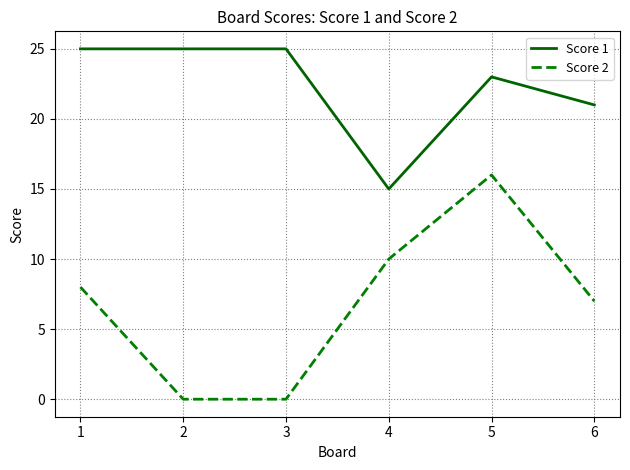

Reading left to right, transcribe all the data shown in this chart.

Score 1: 25	25	25	15	23	21
Score 2: 8	0	0	10	16	7